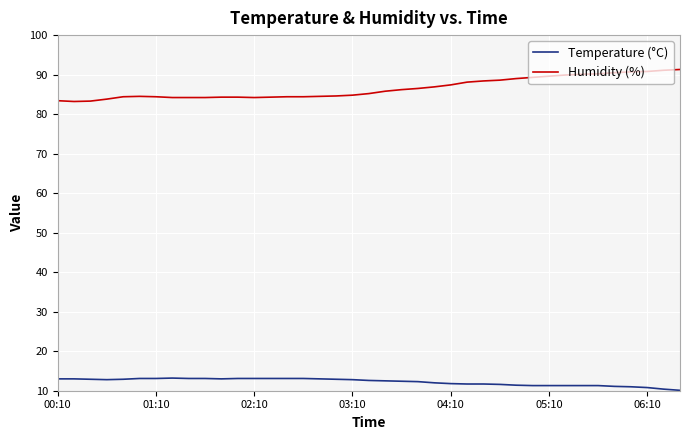

List the series in order of their peak value, highest first.

Humidity (%), Temperature (°C)